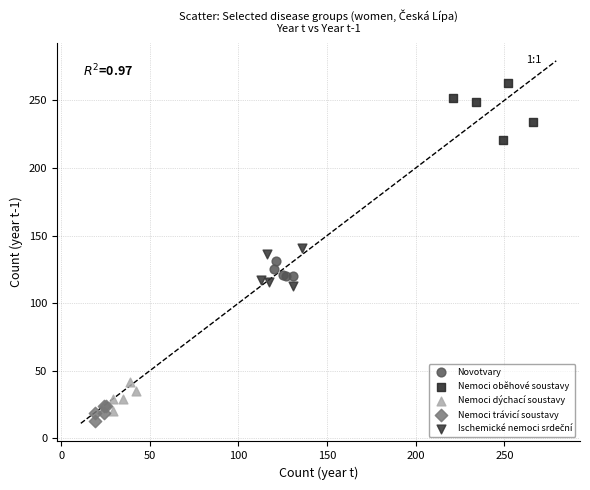

Which series contains the highest Y value?

Nemoci oběhové soustavy